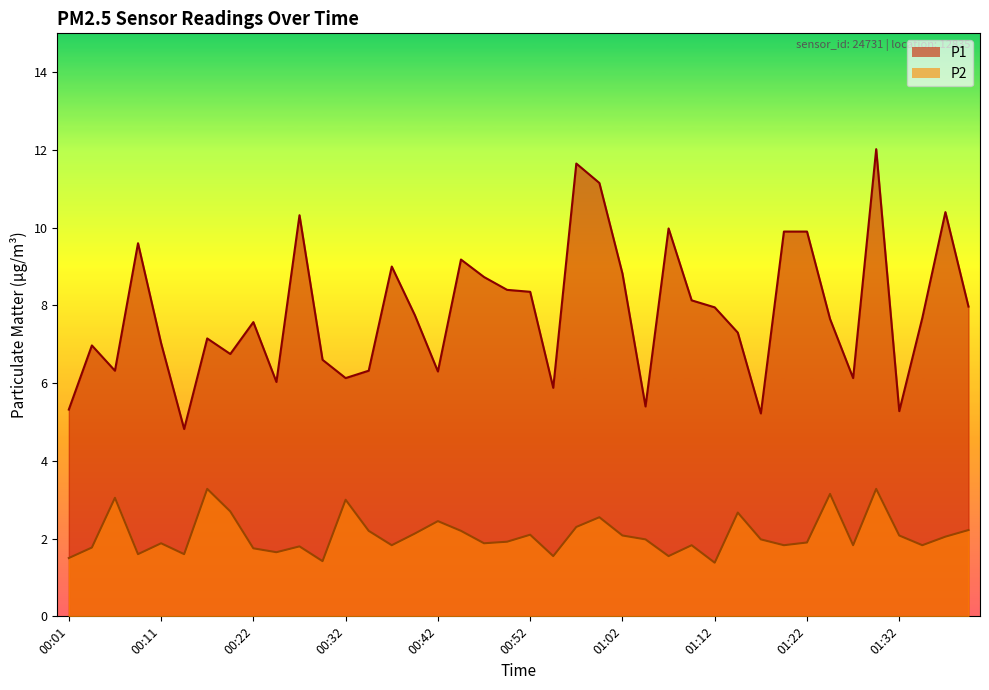

What is the total value across all series at 01:07?

11.5